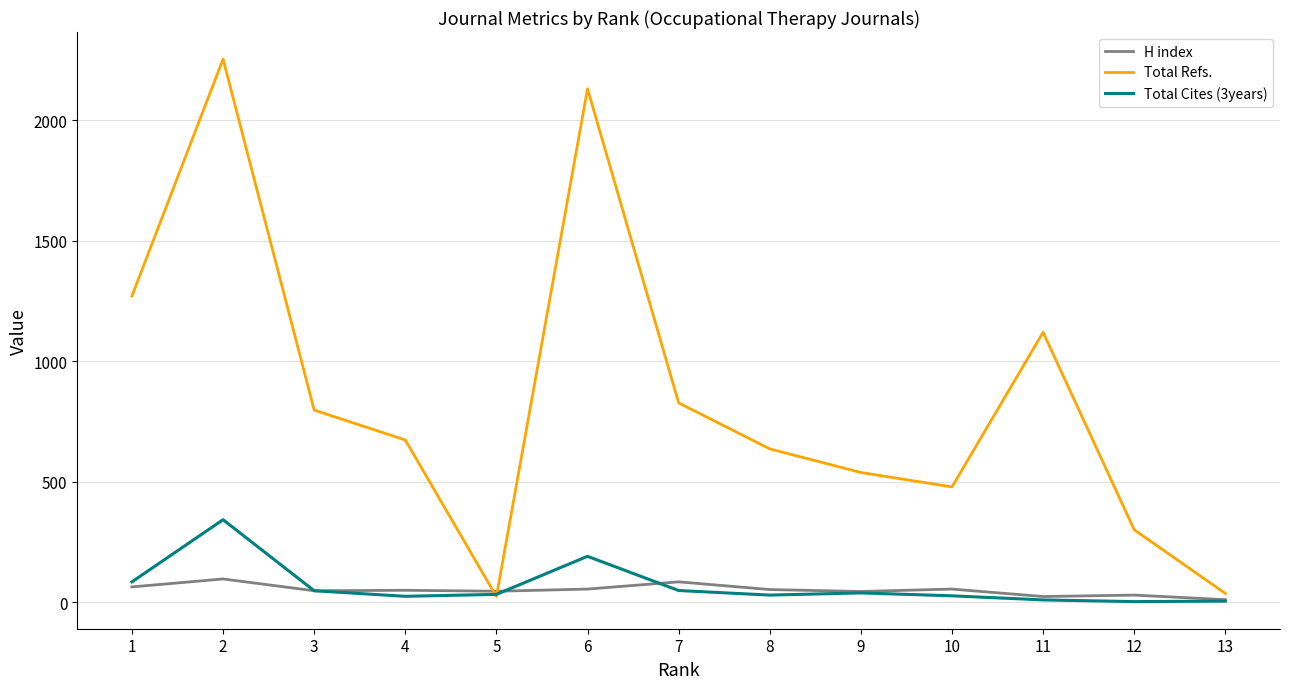

List the series in order of their peak value, lowest first.

H index, Total Cites (3years), Total Refs.